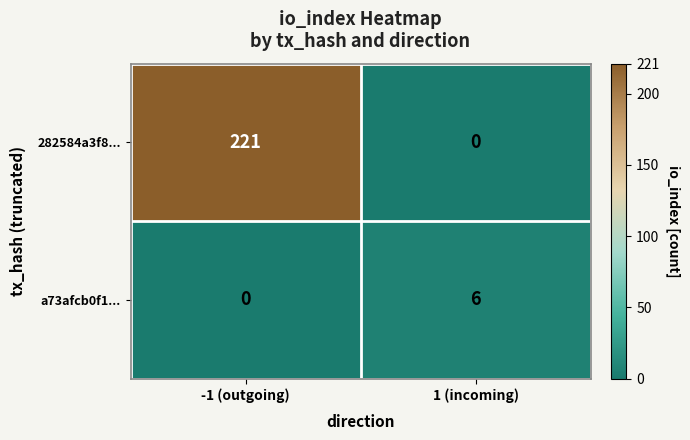

How many data points does each series have?

2